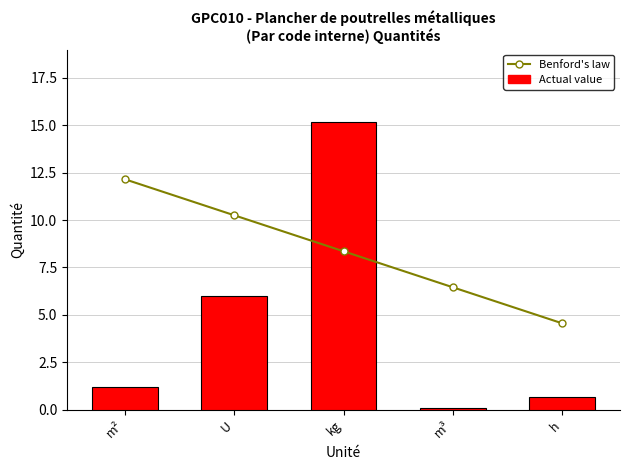

Reading left to right, what are all the values shown in this chart?

Benford's law: m²=12.1	U=10.2	kg=8.4	m³=6.5	h=4.6
Actual value: m²=1.2	U=6.0	kg=15.2	m³=0.1	h=0.7